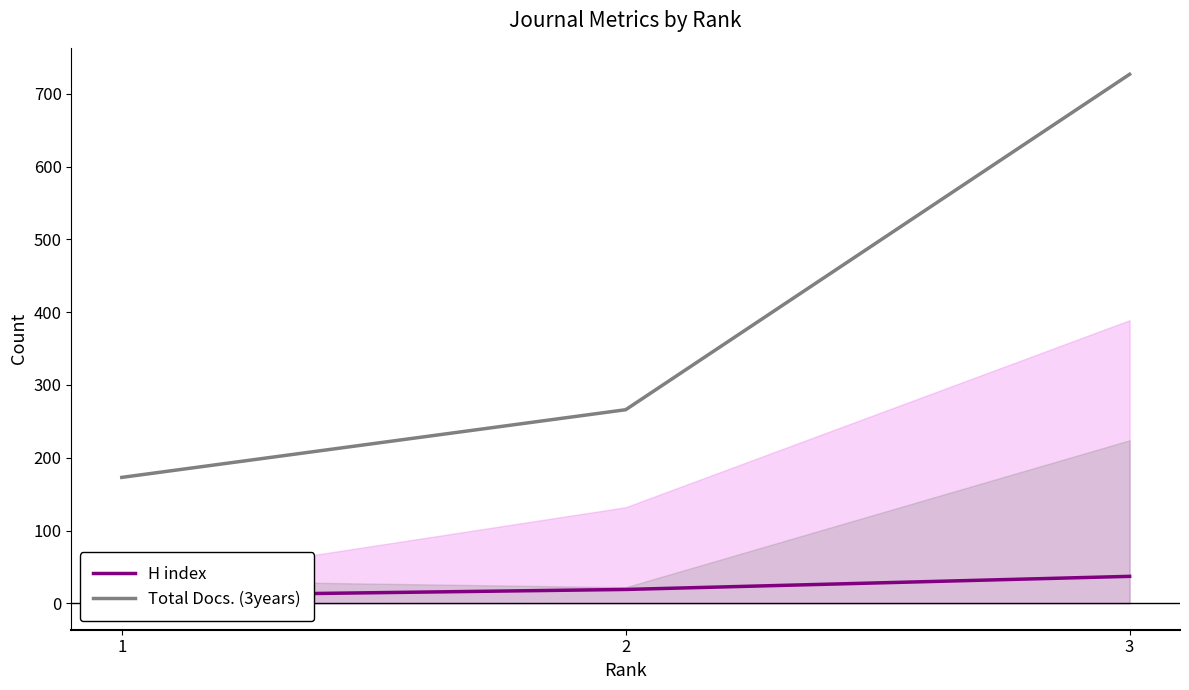

Is it true that H index equals 26 at 2?

False